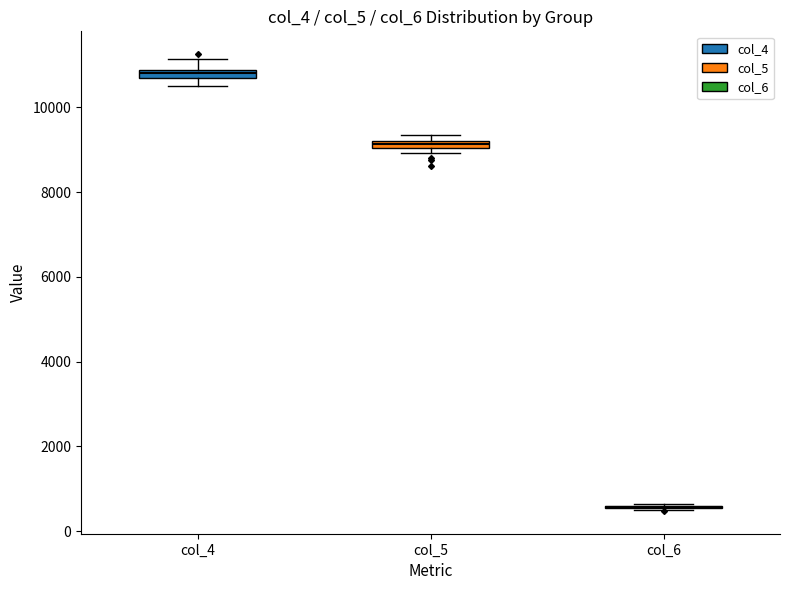

Where is the lower edge of the box for col_4 on the y-axis? The values are not printed on the chart, so give them approximately, as read against the axis.

10600